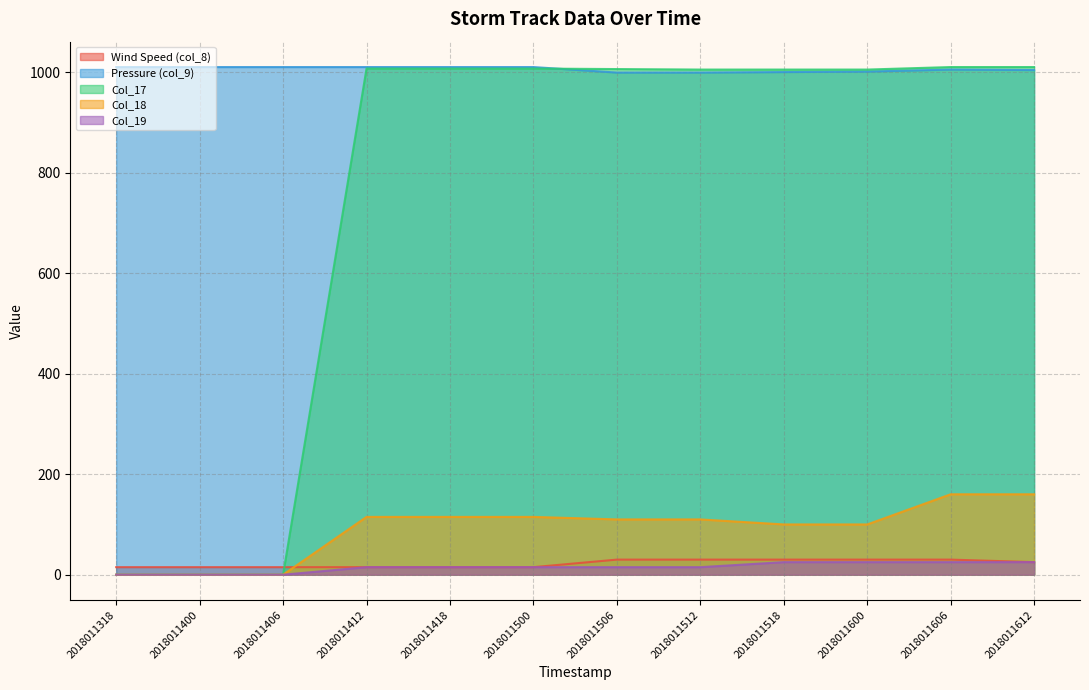

How many categories are shown in the chart?

12